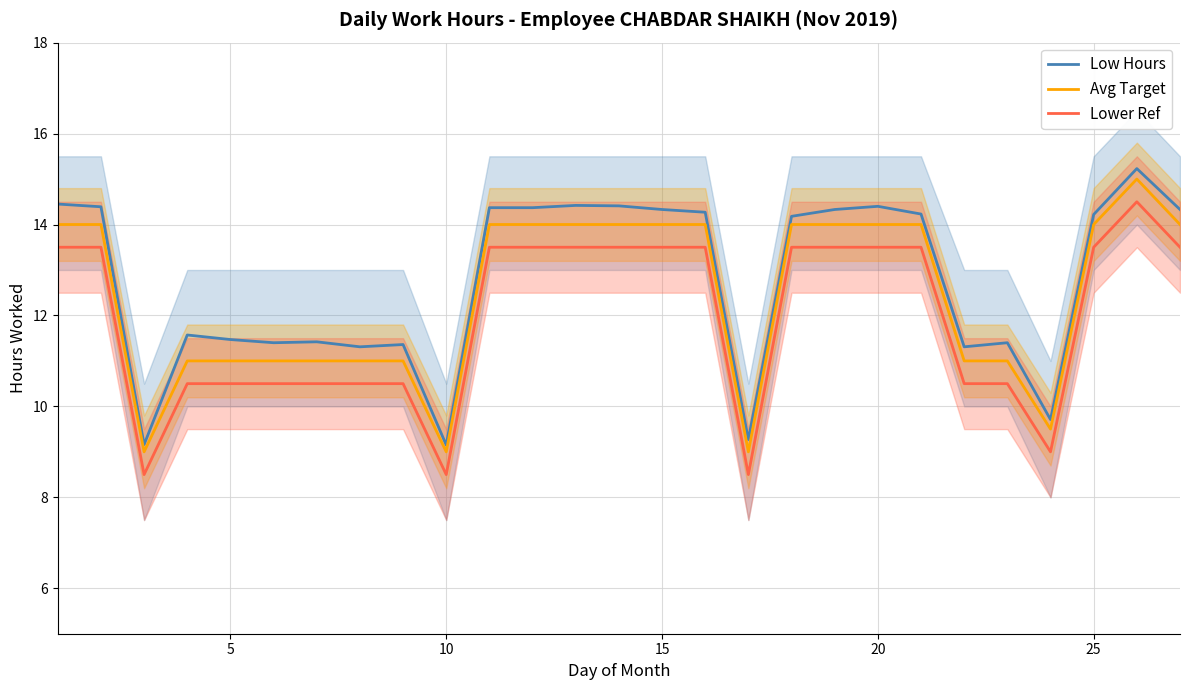

What is the smallest value displayed?

8.5